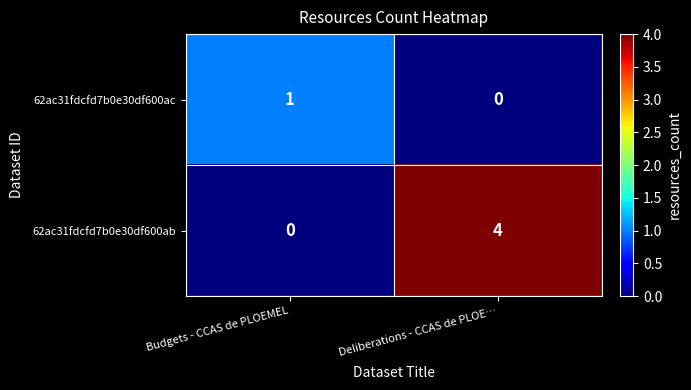

Which series has the largest total across all categories?

62ac31fdcfd7b0e30df600ab